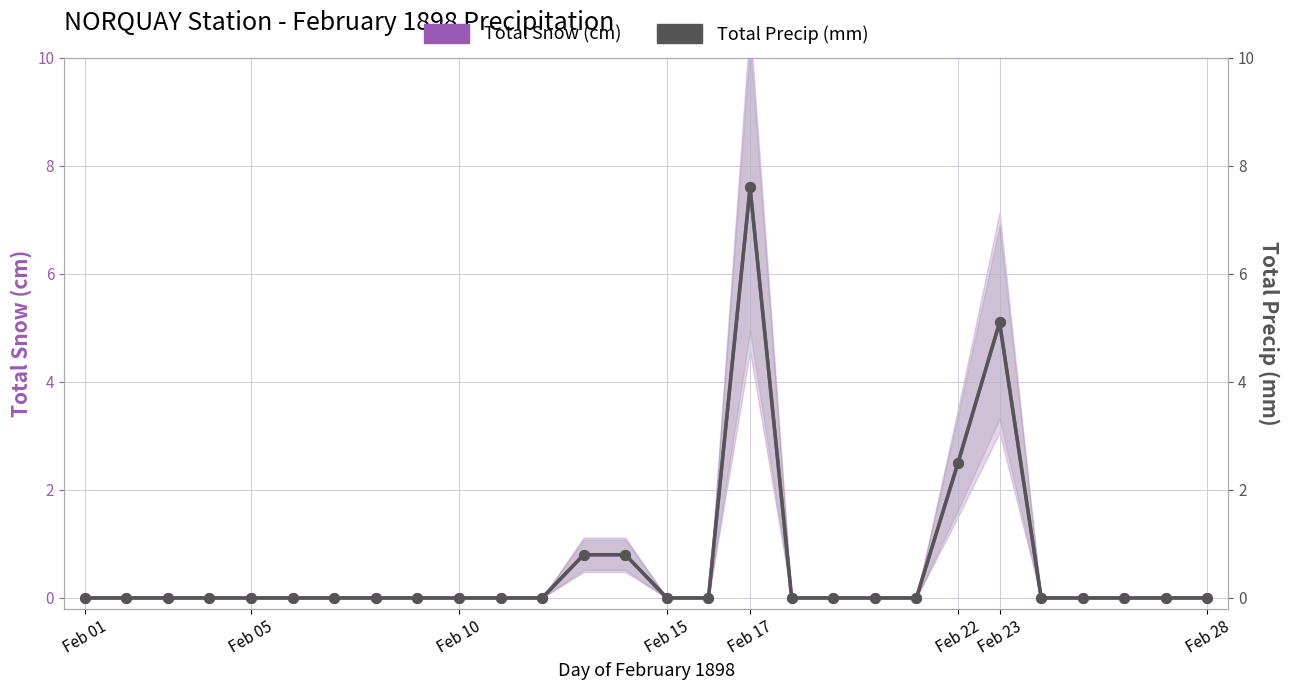

Reading left to right, extract all data points from this chart.

Total Snow (cm): 0.0	0.0	0.0	0.0	0.0	0.0	0.0	0.0	0.0	0.0	0.0	0.0	0.8	0.8	0.0	0.0	7.6	0.0	0.0	0.0	0.0	2.5	5.1	0.0	0.0	0.0	0.0	0.0
Total Precip (mm): 0.0	0.0	0.0	0.0	0.0	0.0	0.0	0.0	0.0	0.0	0.0	0.0	0.8	0.8	0.0	0.0	7.6	0.0	0.0	0.0	0.0	2.5	5.1	0.0	0.0	0.0	0.0	0.0